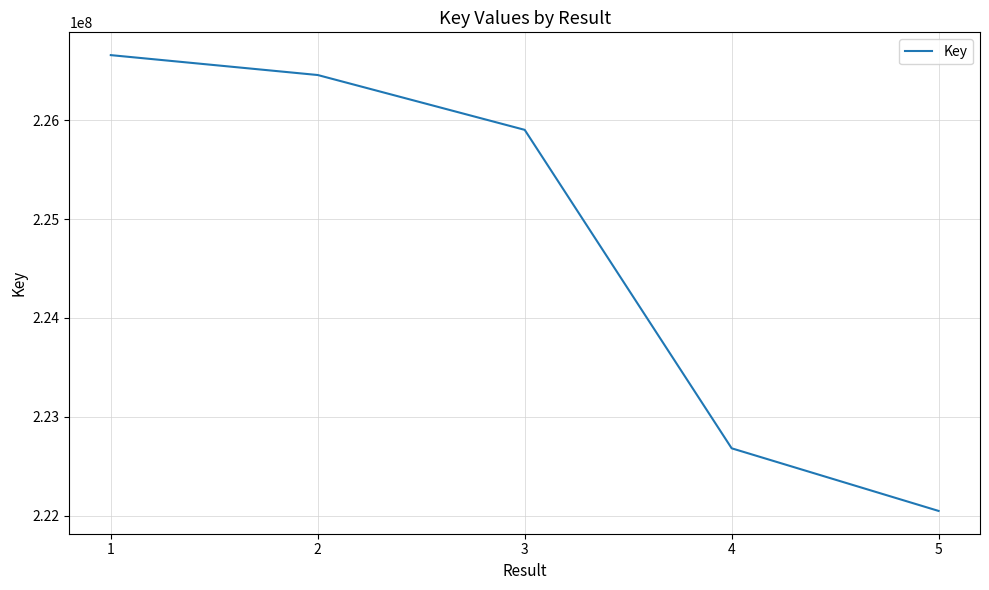

Reading left to right, transcribe all the data shown in this chart.

226658038	226456712	225902020	222680264	222046634